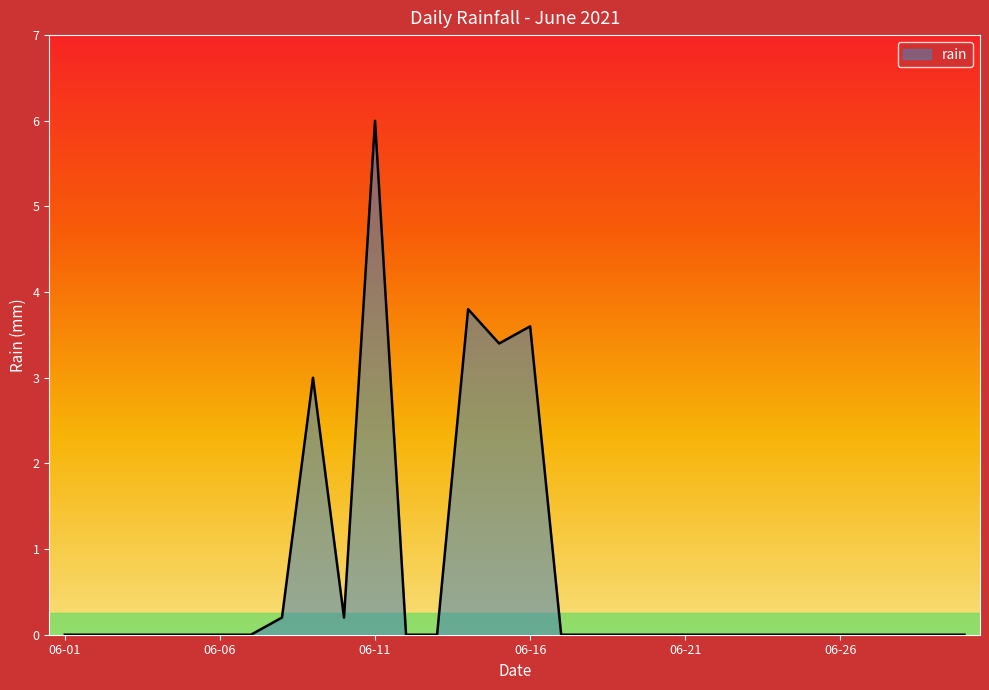

What is the maximum value shown in the chart?

6.0